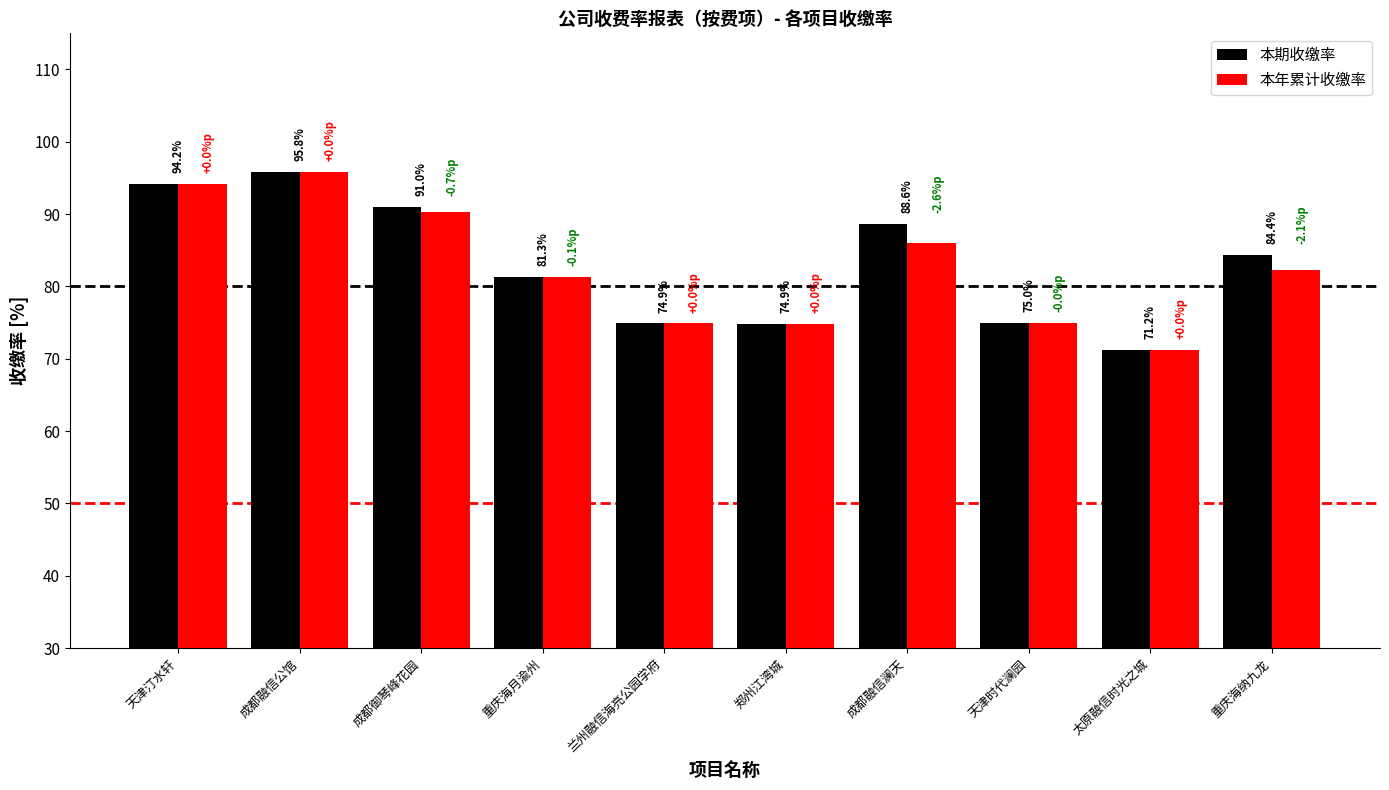

Reading right to left, what are all the values shown in this chart?

本期收缴率: 84.4	71.2	75.0	88.6	74.9	74.9	81.3	91.0	95.8	94.2
本年累计收缴率: 82.3	71.2	75.0	86.0	74.9	74.9	81.3	90.2	95.8	94.2